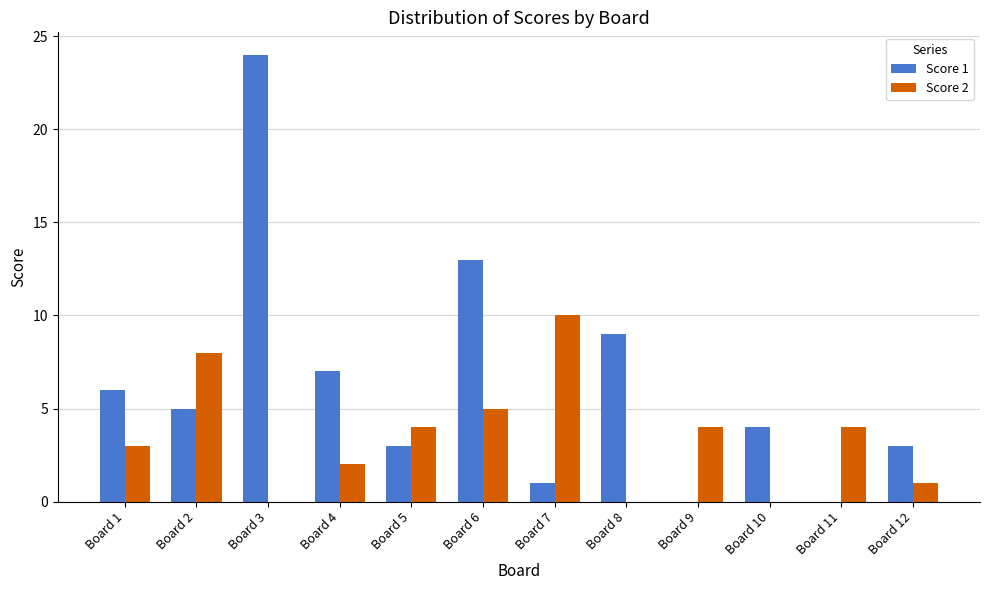

Reading left to right, transcribe all the data shown in this chart.

Score 1: Board 1=6	Board 2=5	Board 3=24	Board 4=7	Board 5=3	Board 6=13	Board 7=1	Board 8=9	Board 9=0	Board 10=4	Board 11=0	Board 12=3
Score 2: Board 1=3	Board 2=8	Board 3=0	Board 4=2	Board 5=4	Board 6=5	Board 7=10	Board 8=0	Board 9=4	Board 10=0	Board 11=4	Board 12=1